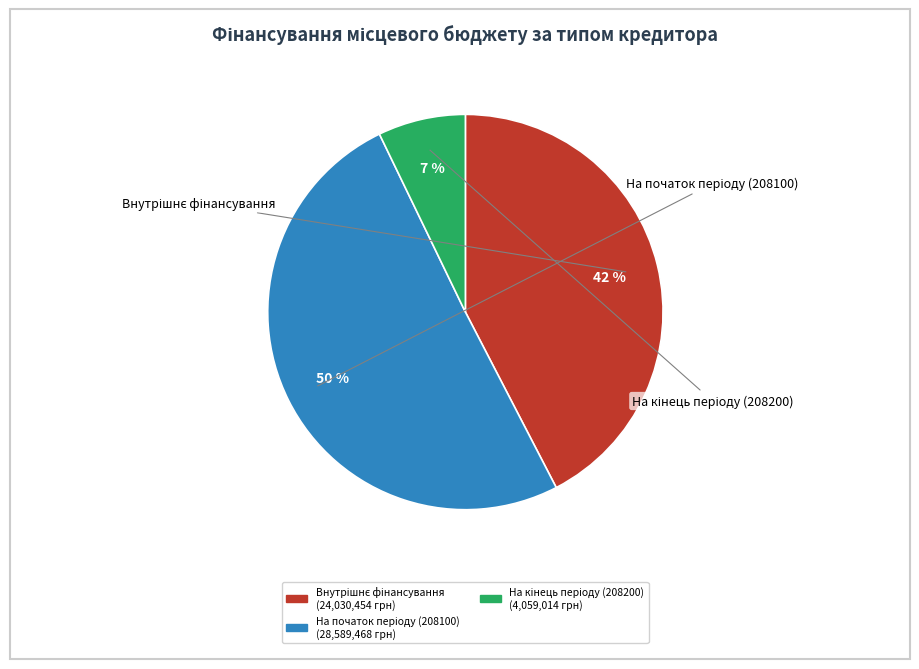

To the nearest percent, what is the average slice percentage?

33%